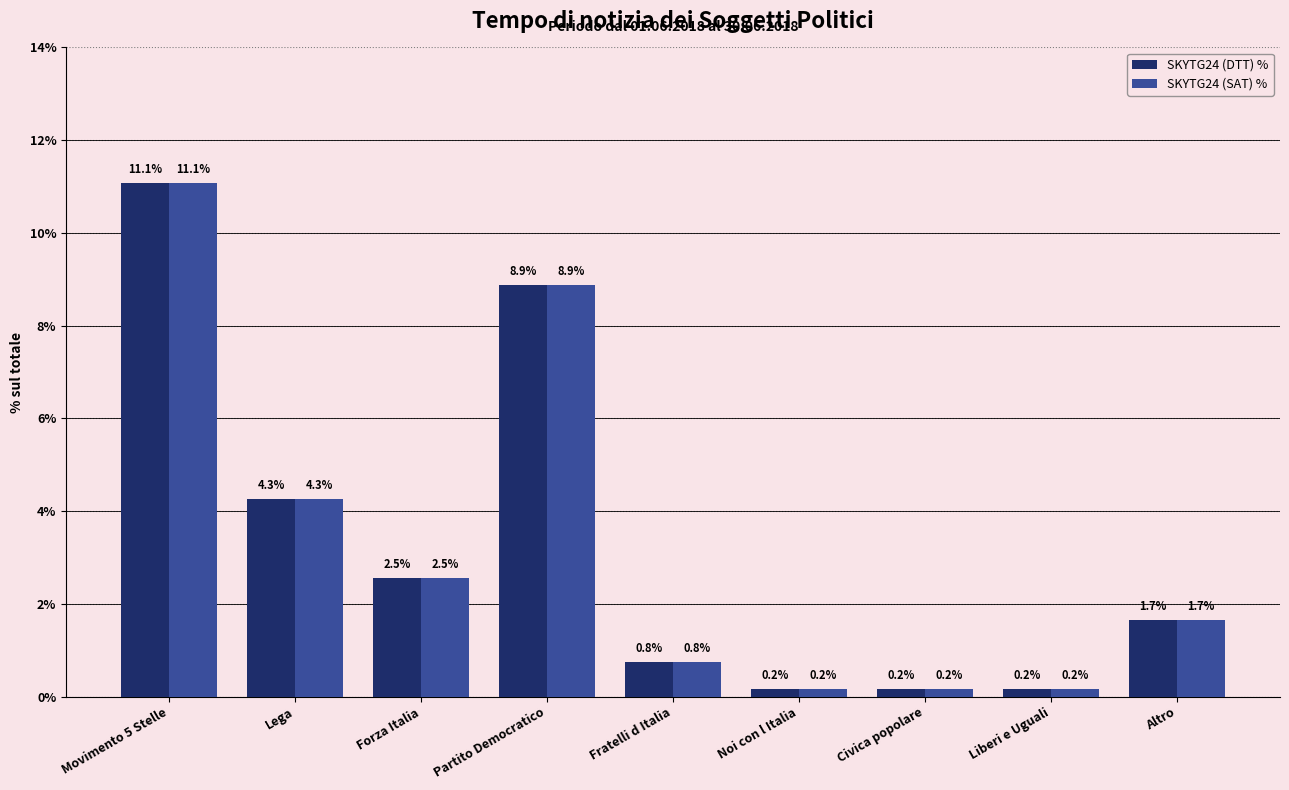

What is the difference between the SKYTG24 (DTT) % values at Fratelli d Italia and Lega?

3.5